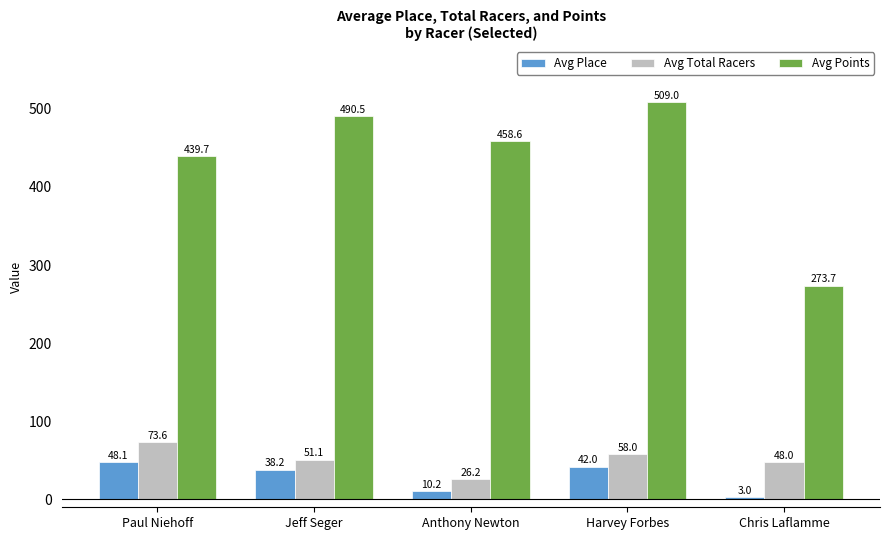

Which series has the largest total across all categories?

Avg Points